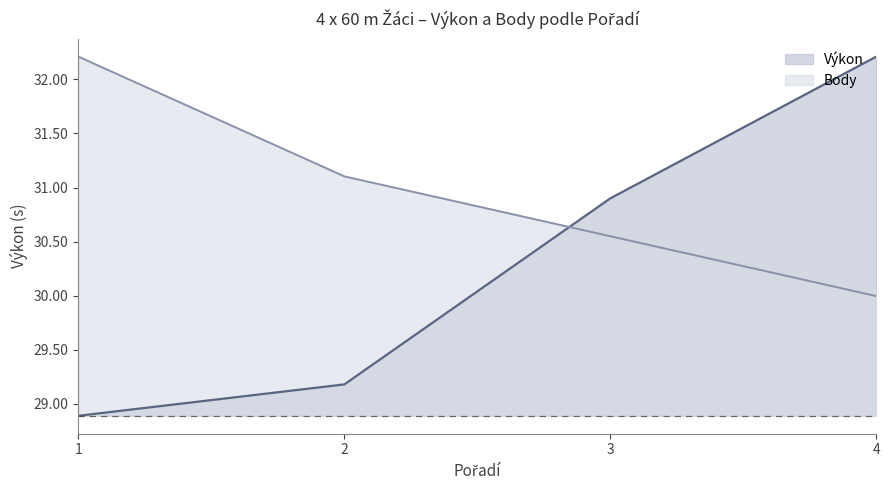

Which category has the highest value in the Body series?

1